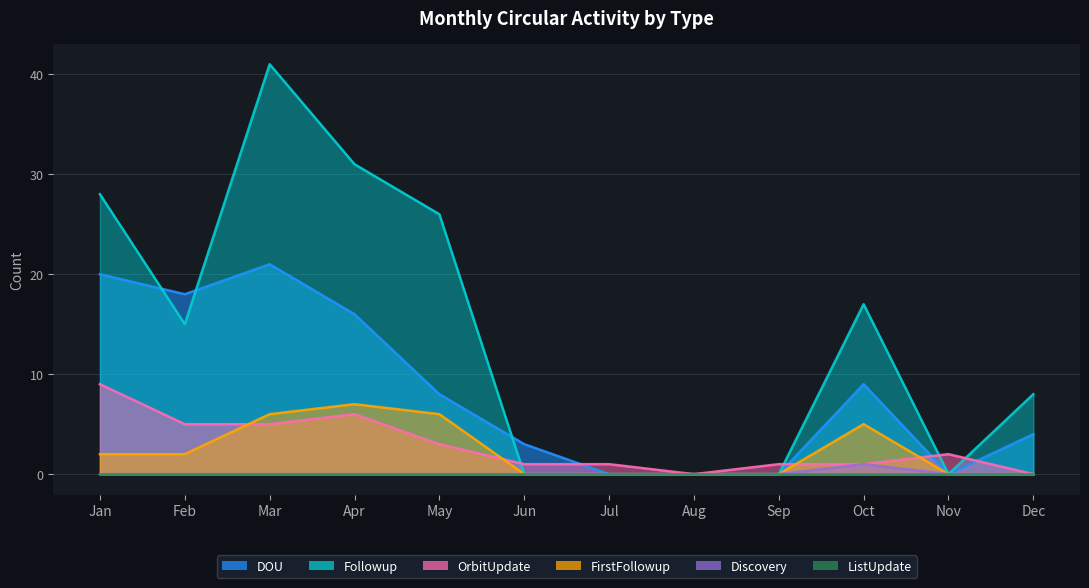

True or false: FirstFollowup and DOU cross at least once.

False